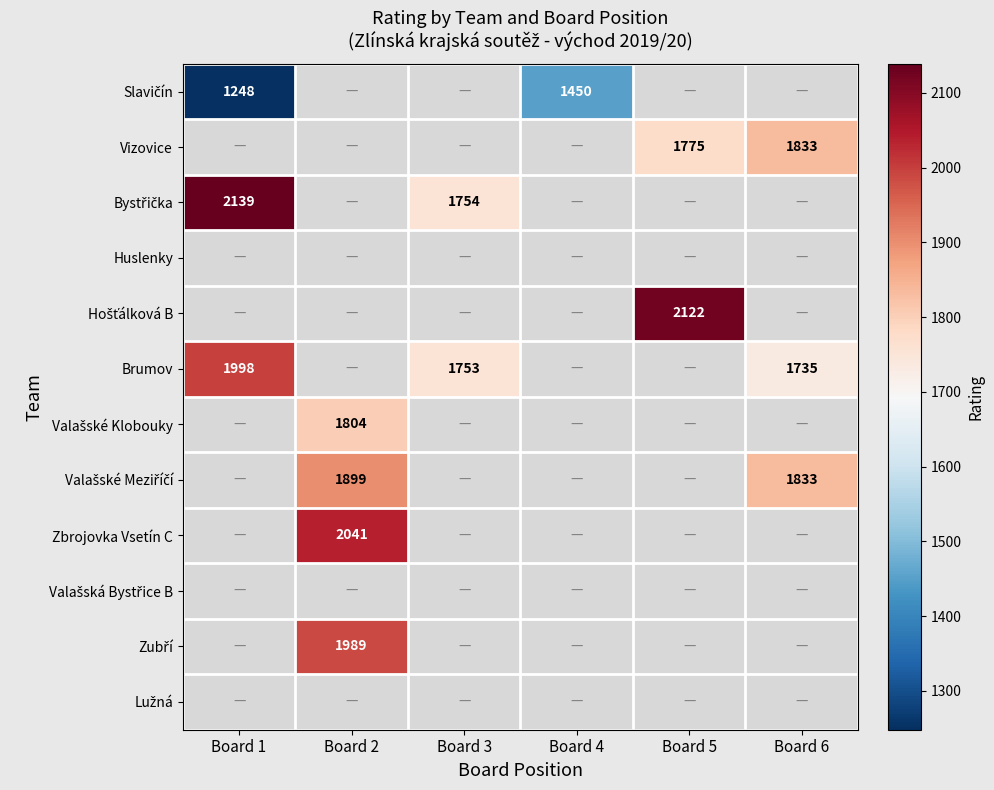

True or false: Zbrojovka Vsetín C has a value of 2041 at Board 2.

True